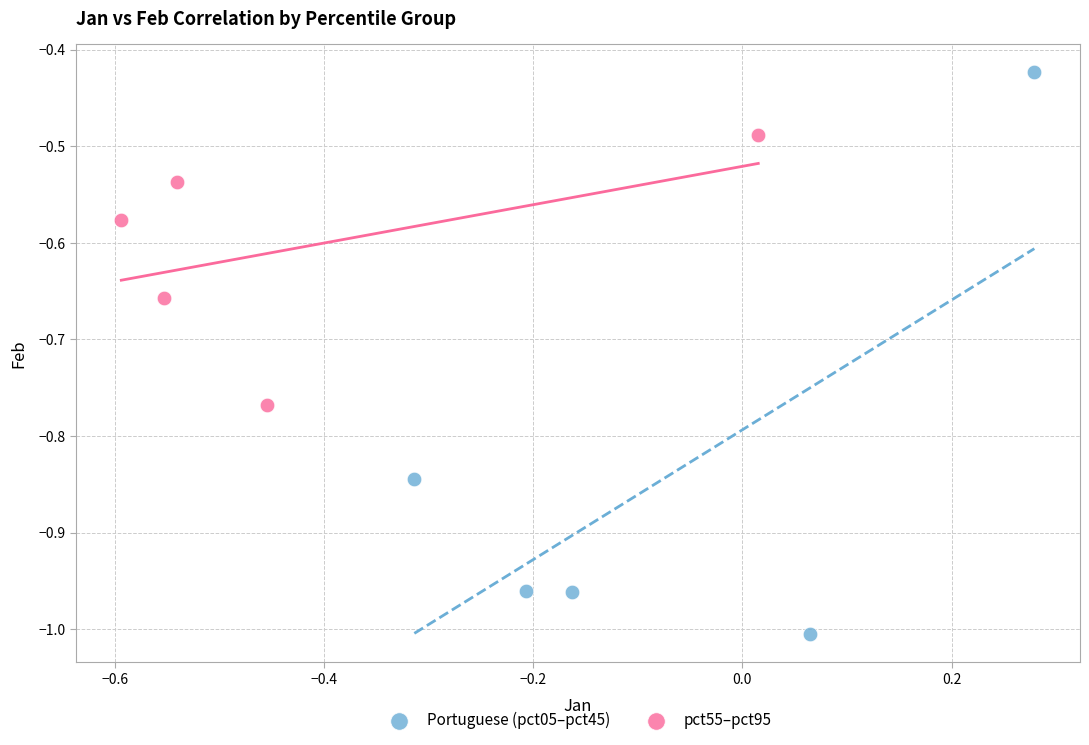

Which series reaches the maximum Y coordinate?

Portuguese (pct05–pct45)